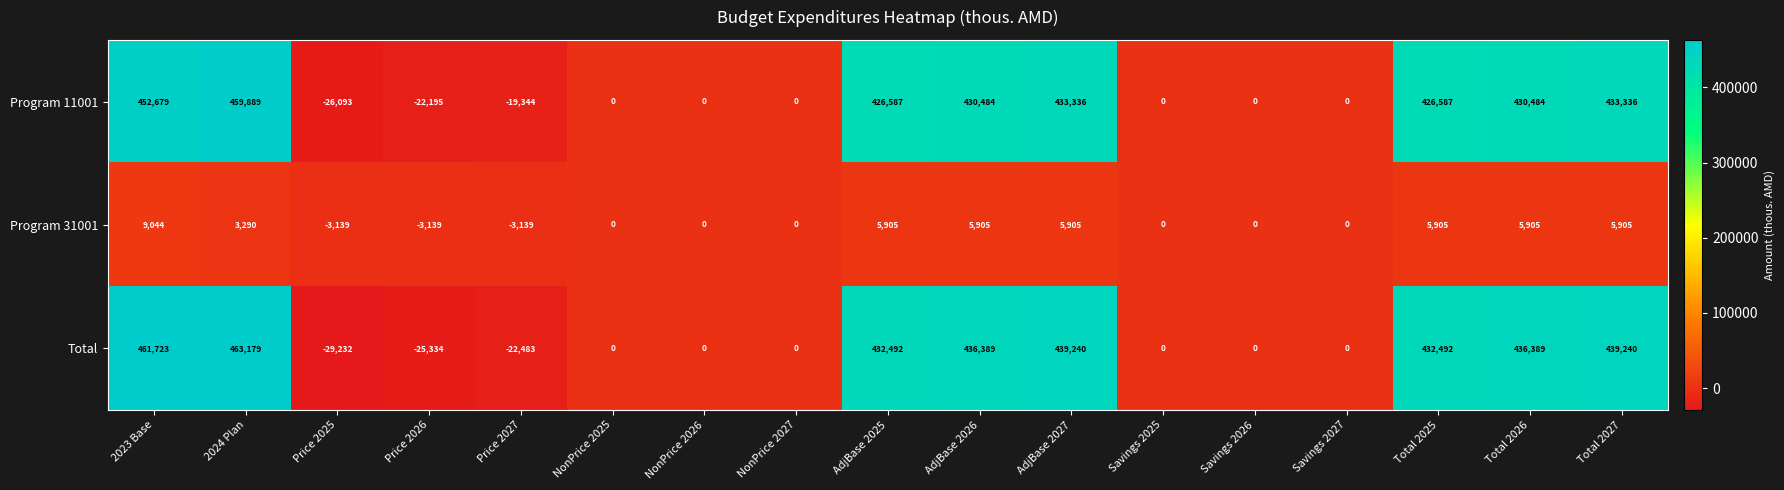

Which series has the widest spread of values?

Total